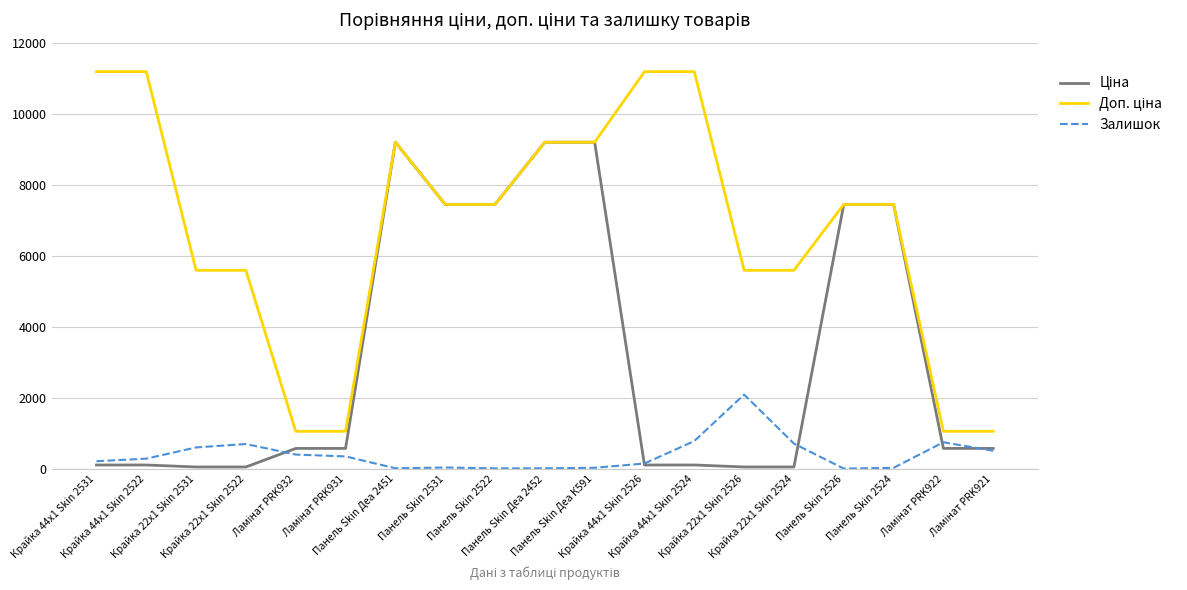

What is the highest value of the Залишок series?

2093.0